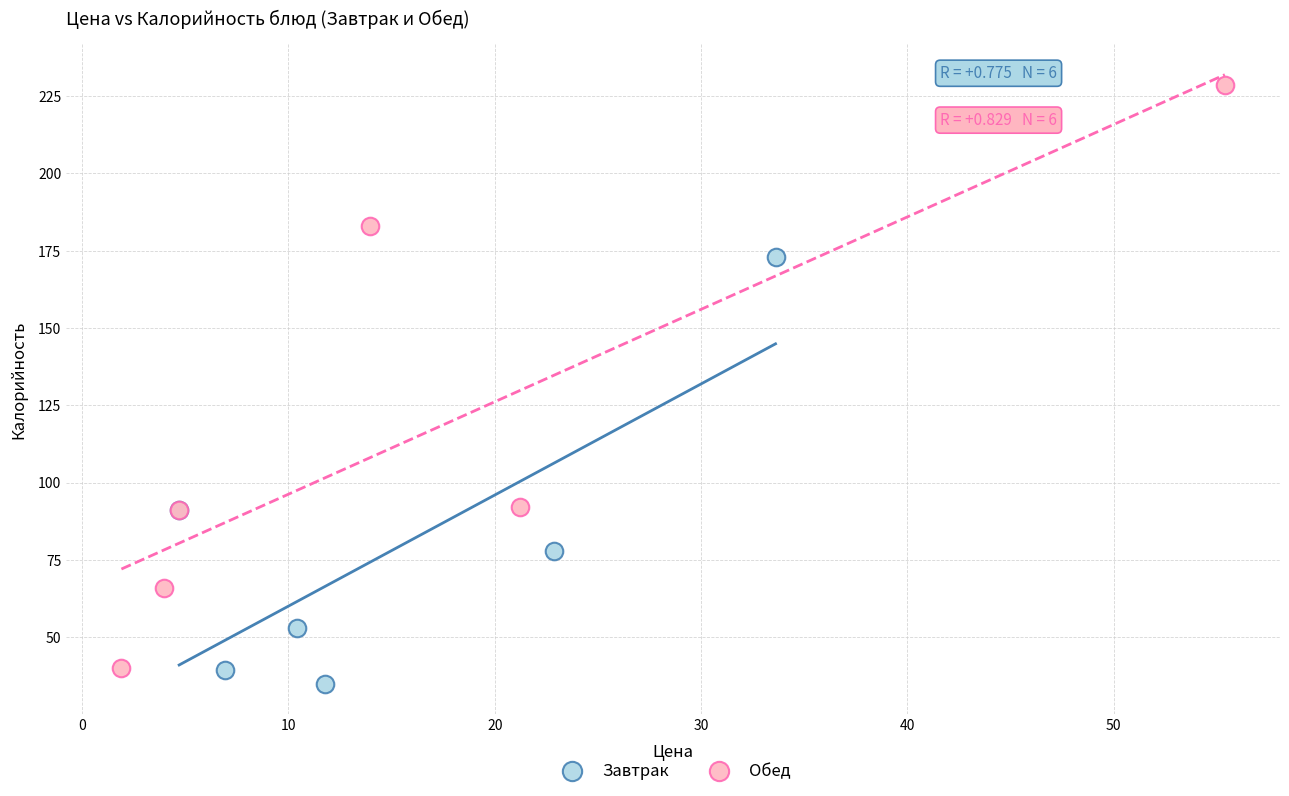

Which series contains the highest Y value?

Обед